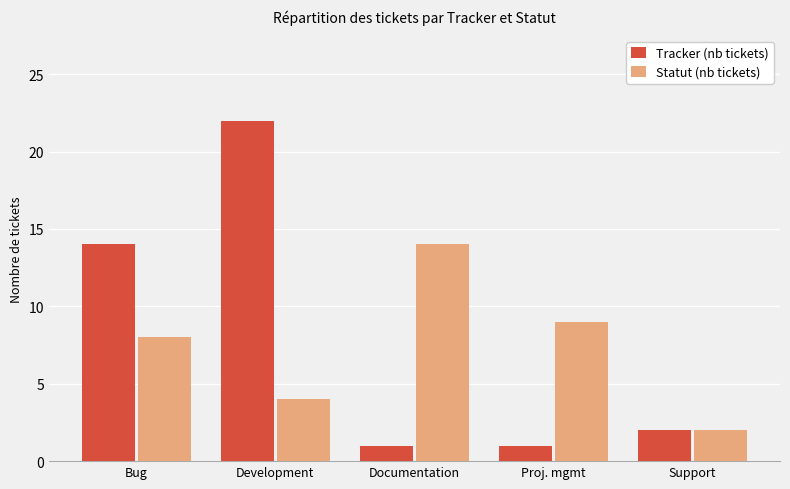

Where is Tracker (nb tickets) nearest to the value 11?

Bug